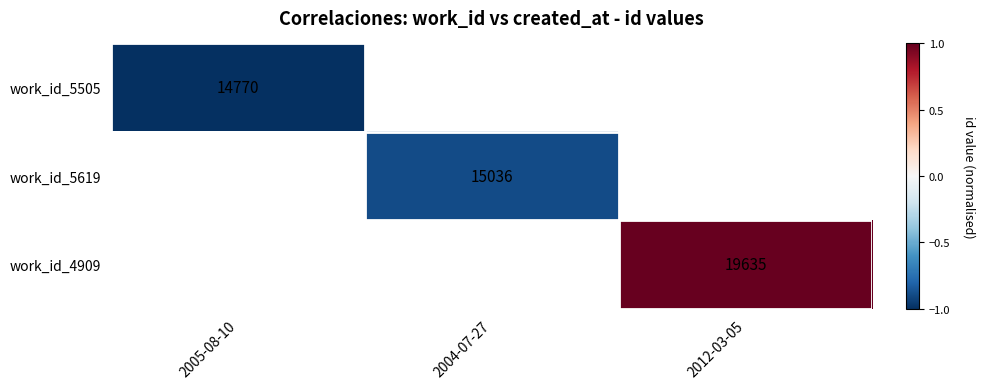

The value of work_id_5505 at 2005-08-10 is 14770. True or false?

True